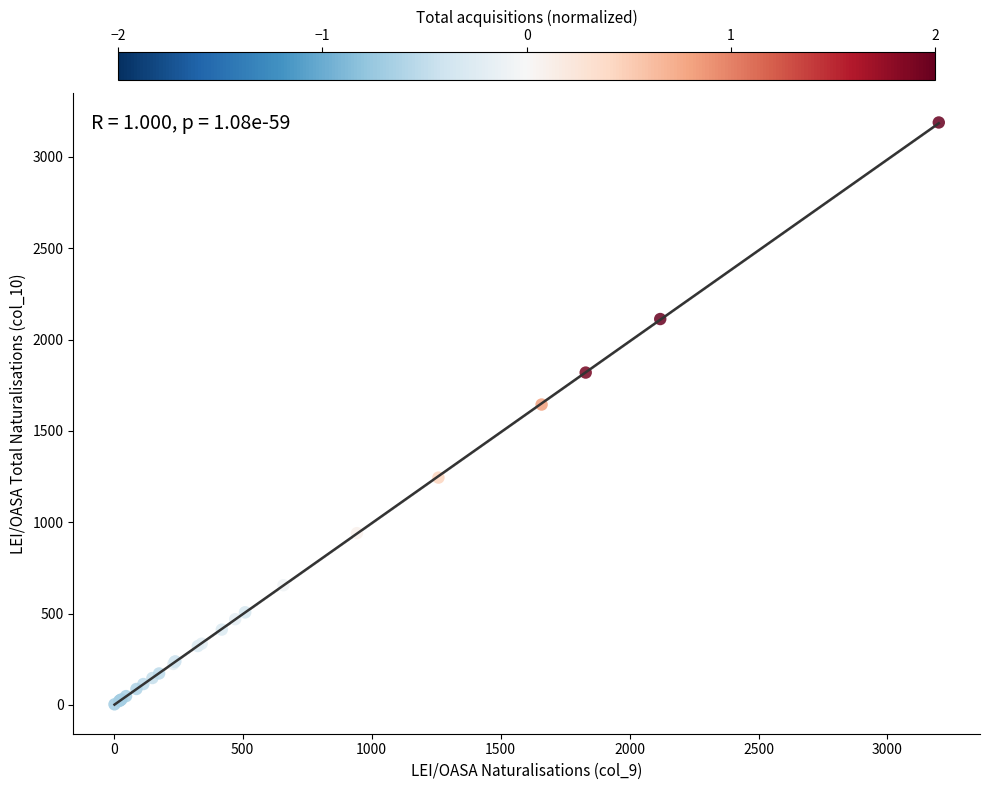

What Y value in the scatter plot is closest to 1595?

1644